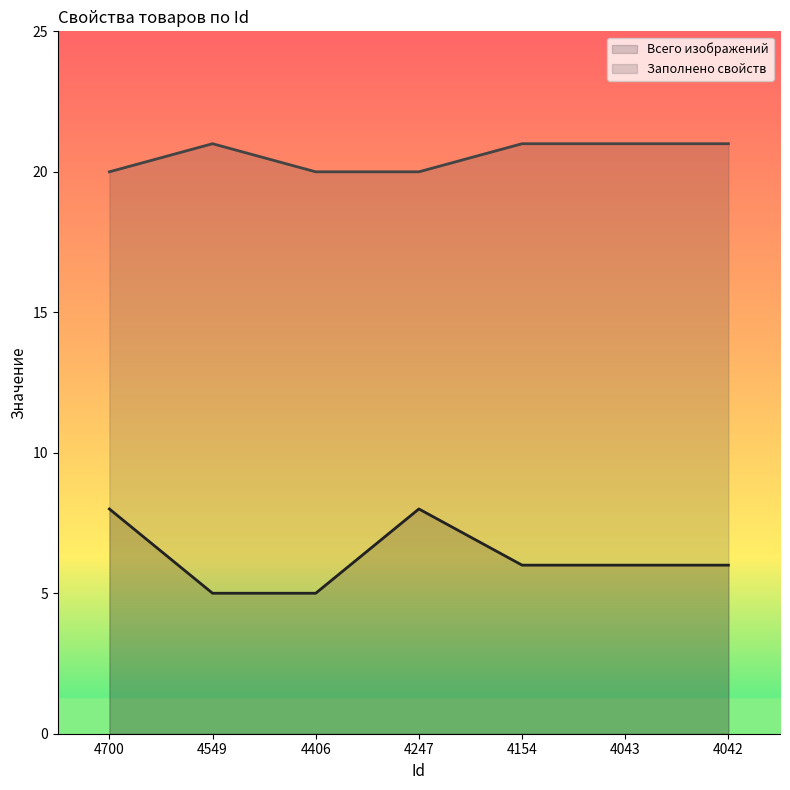

What is the sum of all Заполнено свойств values?

144